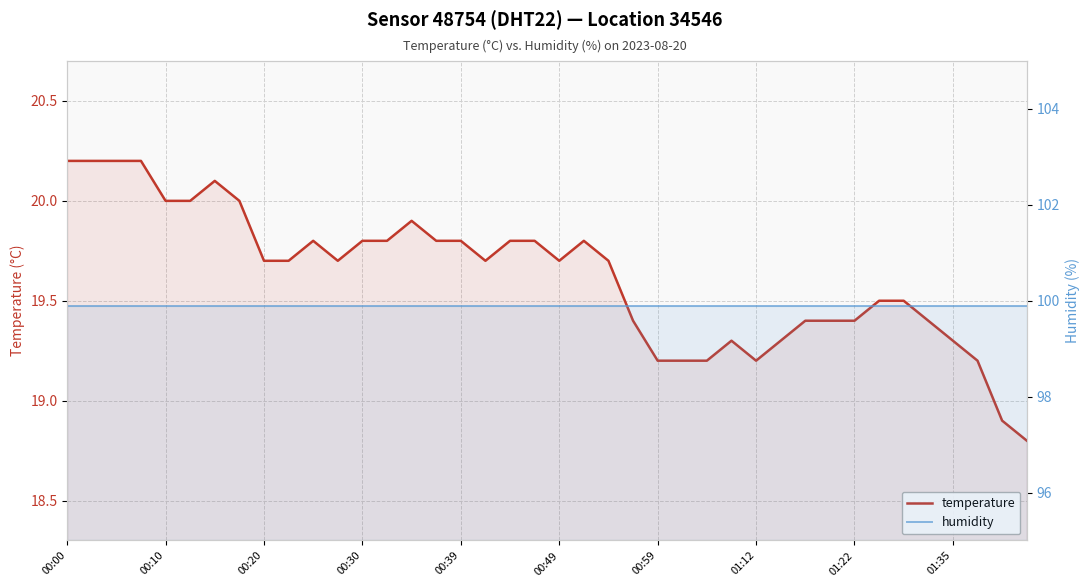

Rank the series by their average value, from lowest to highest.

temperature, humidity